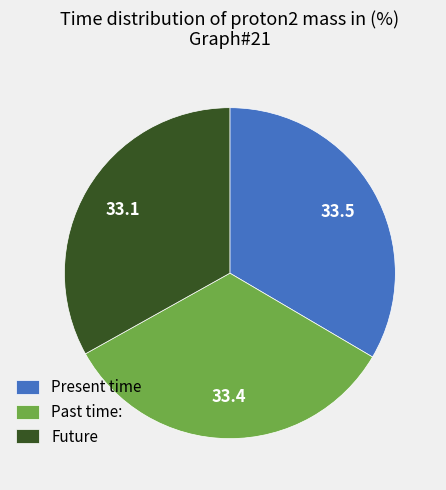

Approximately how many times larger is the value at Present time compared to Future?

1.0